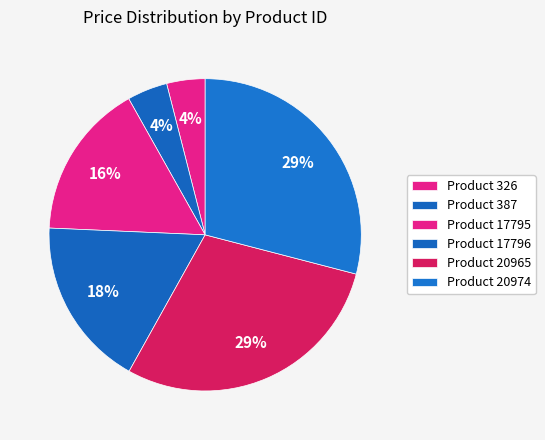

How many slices are in this pie chart?

6